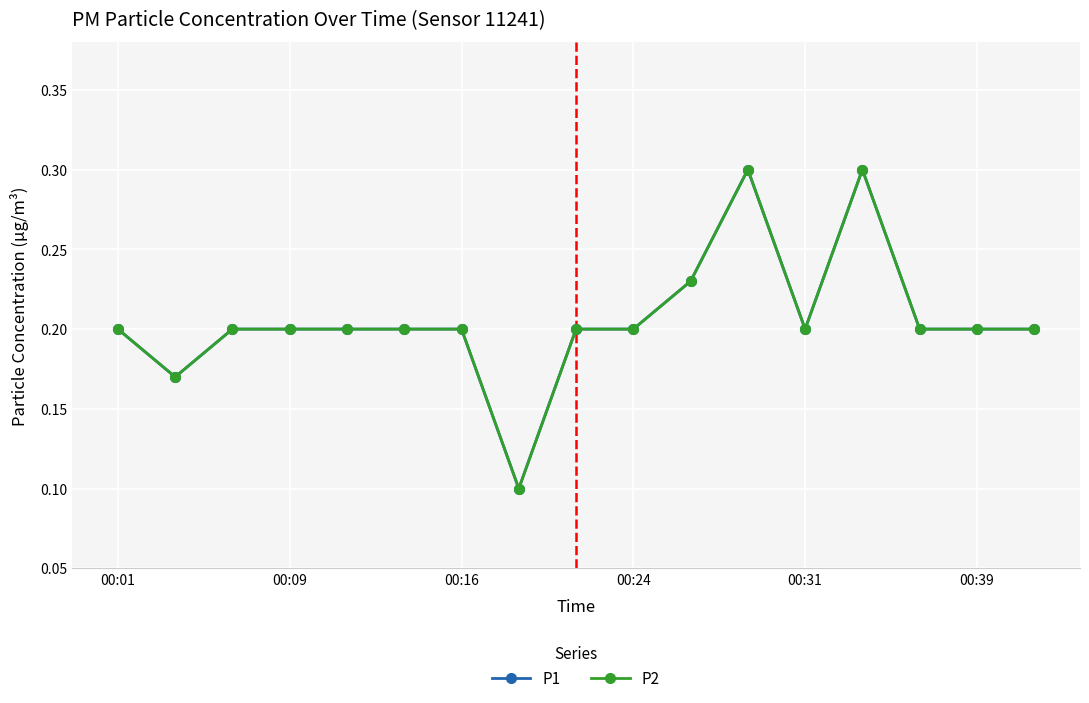

Reading left to right, extract all data points from this chart.

P1: 0.2	0.2	0.2	0.2	0.2	0.2	0.2	0.1	0.2	0.2	0.2	0.3	0.2	0.3	0.2	0.2	0.2
P2: 0.2	0.2	0.2	0.2	0.2	0.2	0.2	0.1	0.2	0.2	0.2	0.3	0.2	0.3	0.2	0.2	0.2